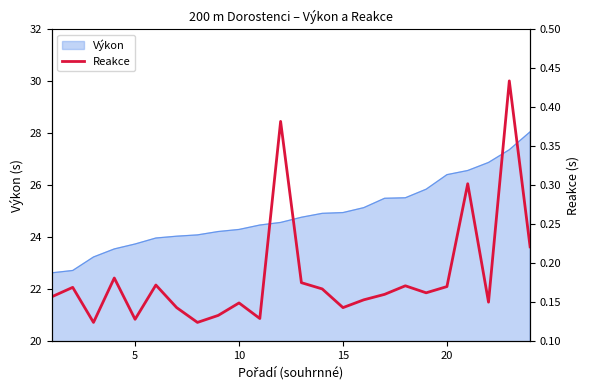

Is it true that Výkon equals 39.0 at 5?

False